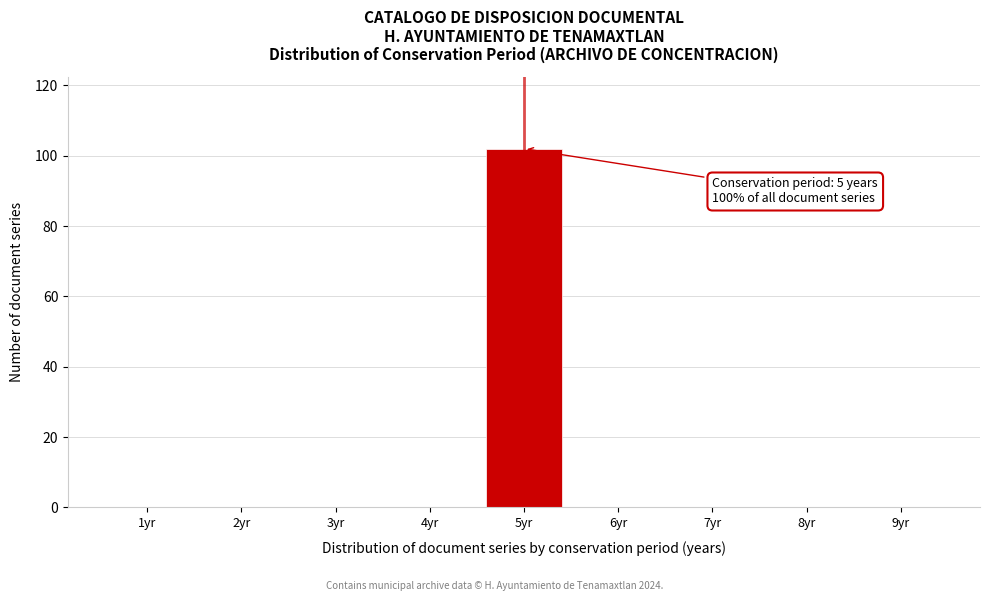

Reading left to right, list all the values displayed in this chart.

1yr=0	2yr=0	3yr=0	4yr=0	5yr=102	6yr=0	7yr=0	8yr=0	9yr=0